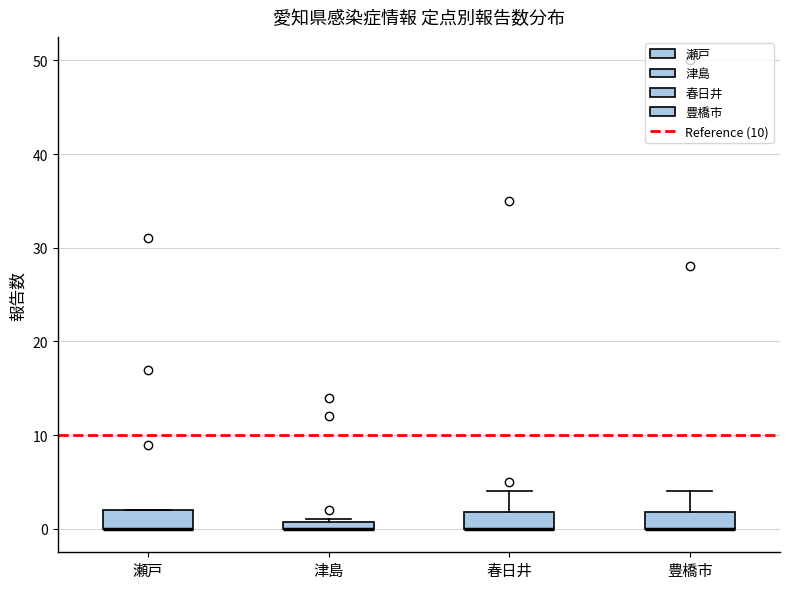

Where is the lower edge of the box for 豊橋市 on the y-axis? The values are not printed on the chart, so give them approximately, as read against the axis.

0